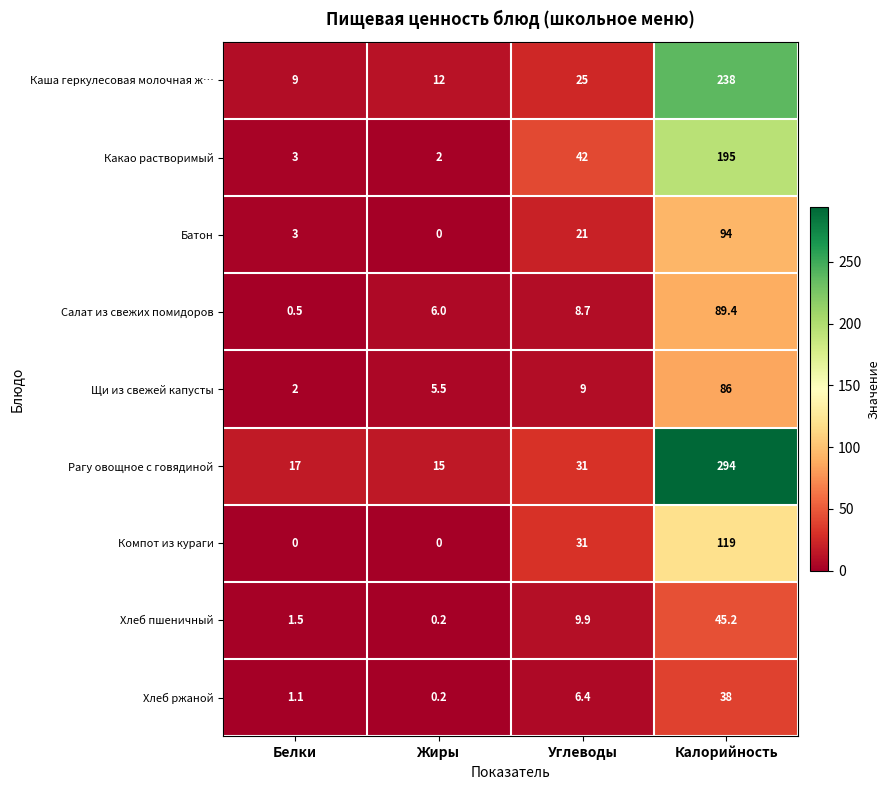

What is the average value of the Салат из свежих помидоров series?

26.2